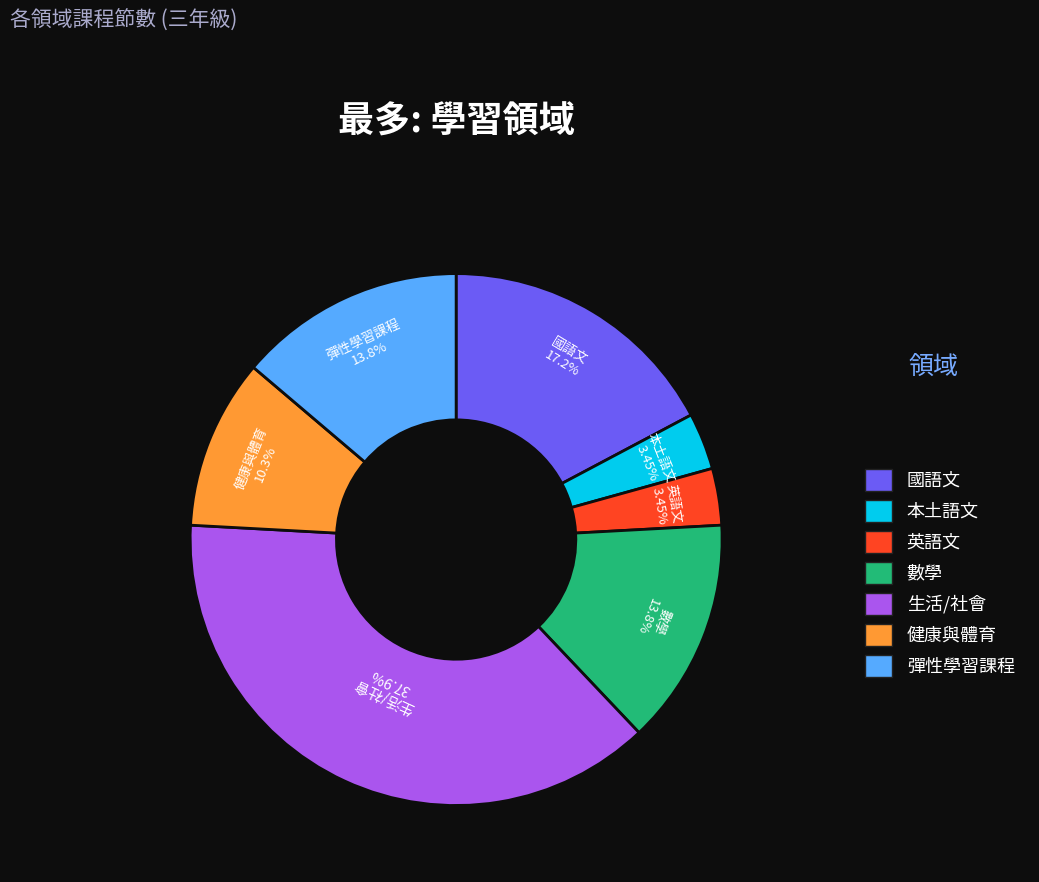

To the nearest percent, what is the combined percentage of 生活/社會 and 健康與體育?

48%